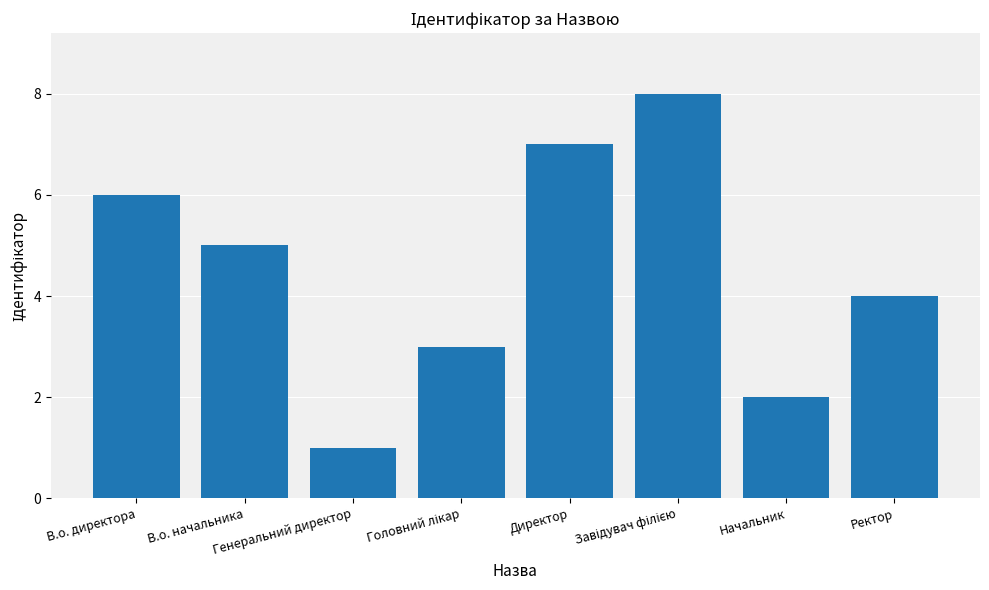

At which label does the data first exceed 5?

В.о. директора